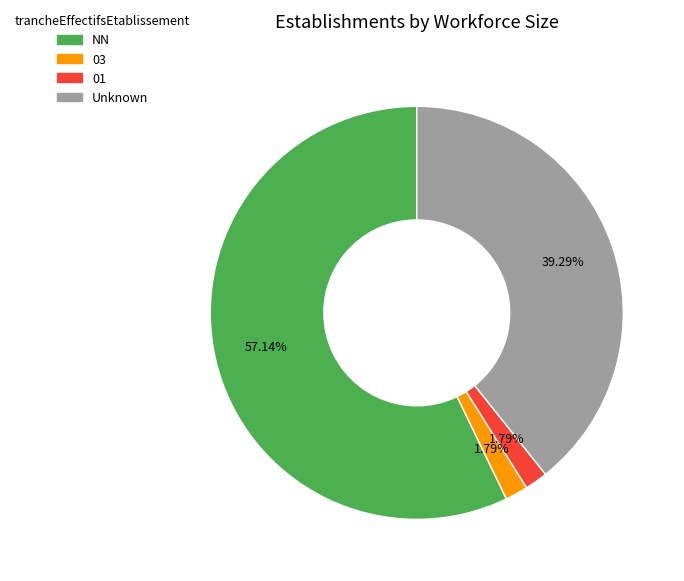

Is there a majority slice in this chart?

Yes